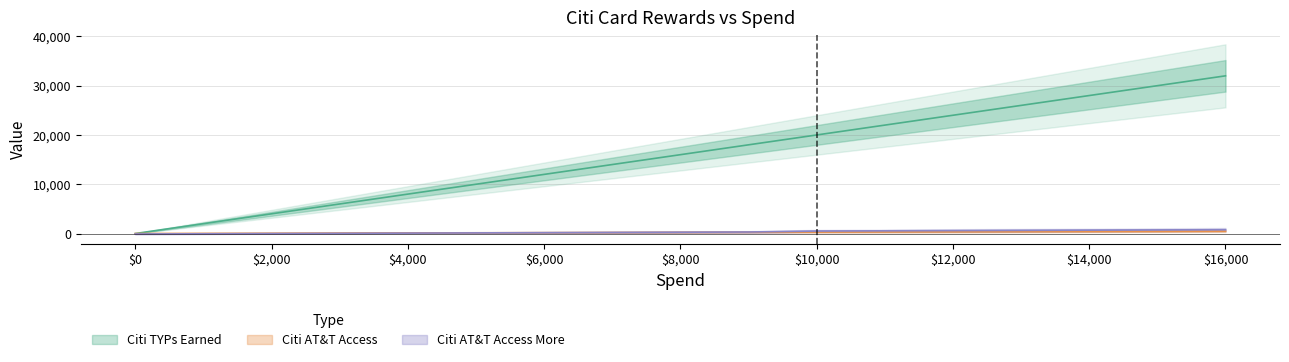

Count the number of data series in this chart.

3